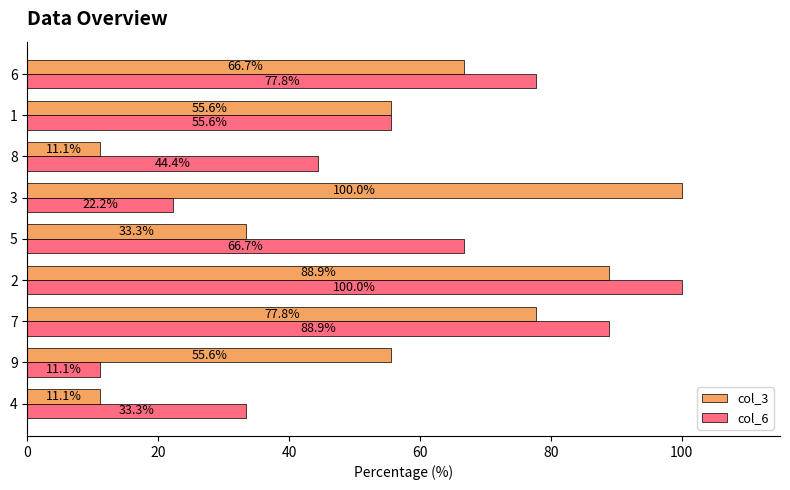

Is it true that col_6 equals 74.8 at 1?

False